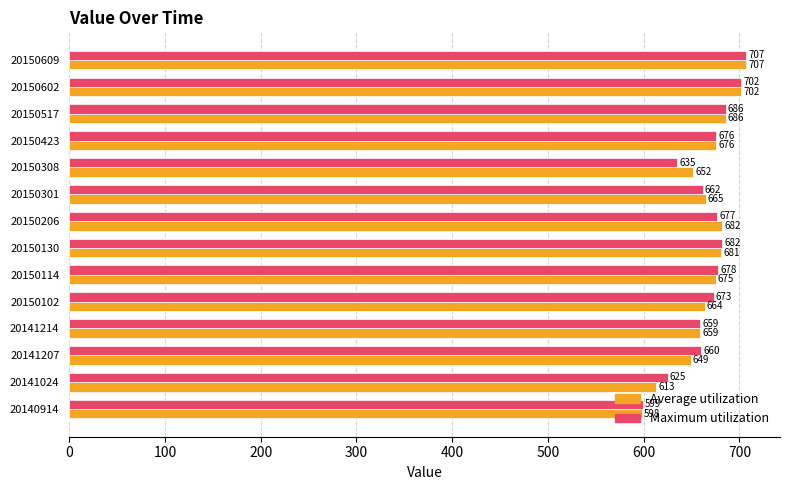

What value does the Maximum utilization series have at 20141024, to the nearest 5?

625